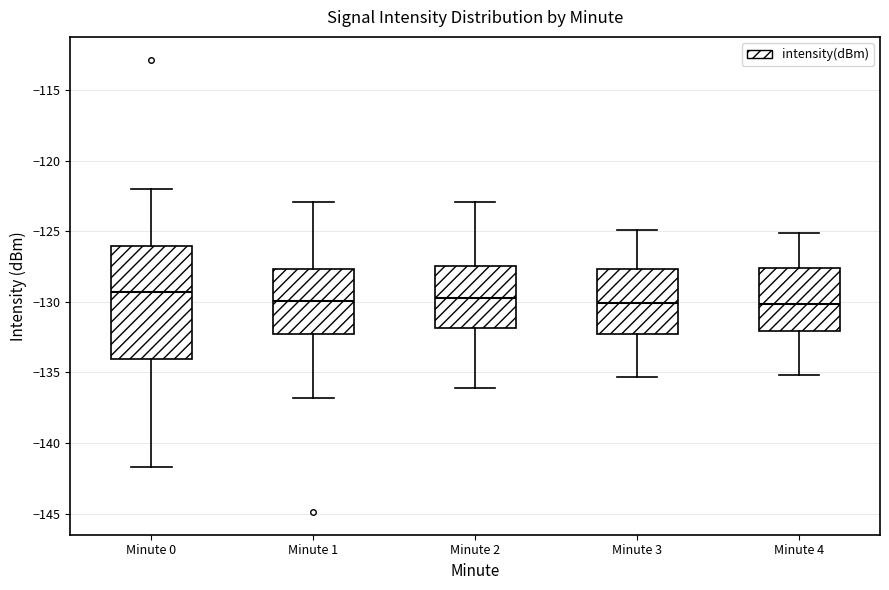

Where is the lower edge of the box for Minute 2 on the y-axis? The values are not printed on the chart, so give them approximately, as read against the axis.

-132.0